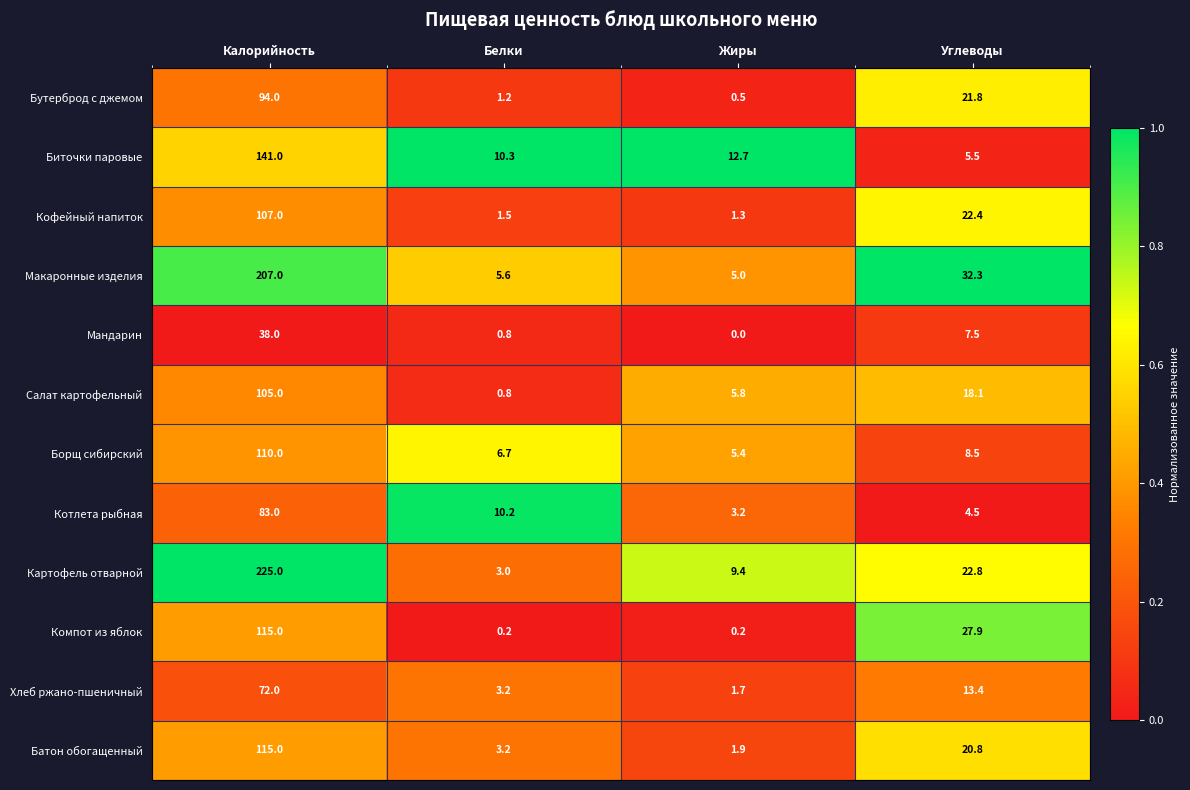

At how many categories does at least one series exceed 0?

4